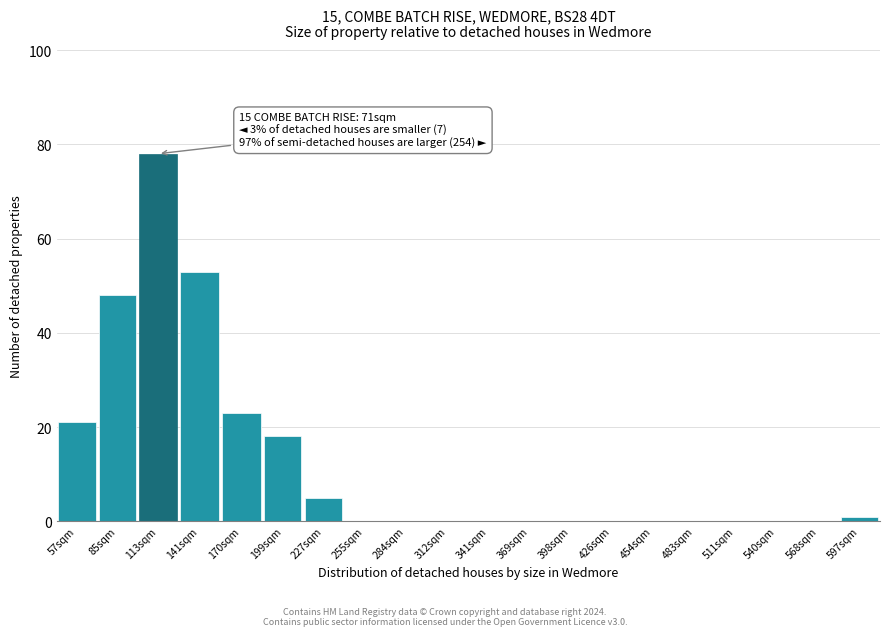

Reading right to left, extract all data points from this chart.

597sqm=1	568sqm=0	540sqm=0	511sqm=0	483sqm=0	454sqm=0	426sqm=0	398sqm=0	369sqm=0	341sqm=0	312sqm=0	284sqm=0	255sqm=0	227sqm=5	199sqm=18	170sqm=23	141sqm=53	113sqm=78	85sqm=48	57sqm=21